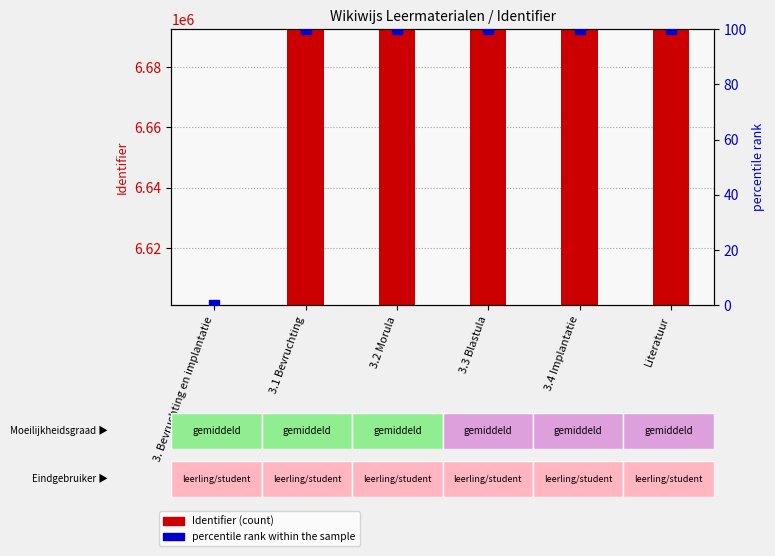

Which series contains the lowest Y value?

percentile rank within the sample